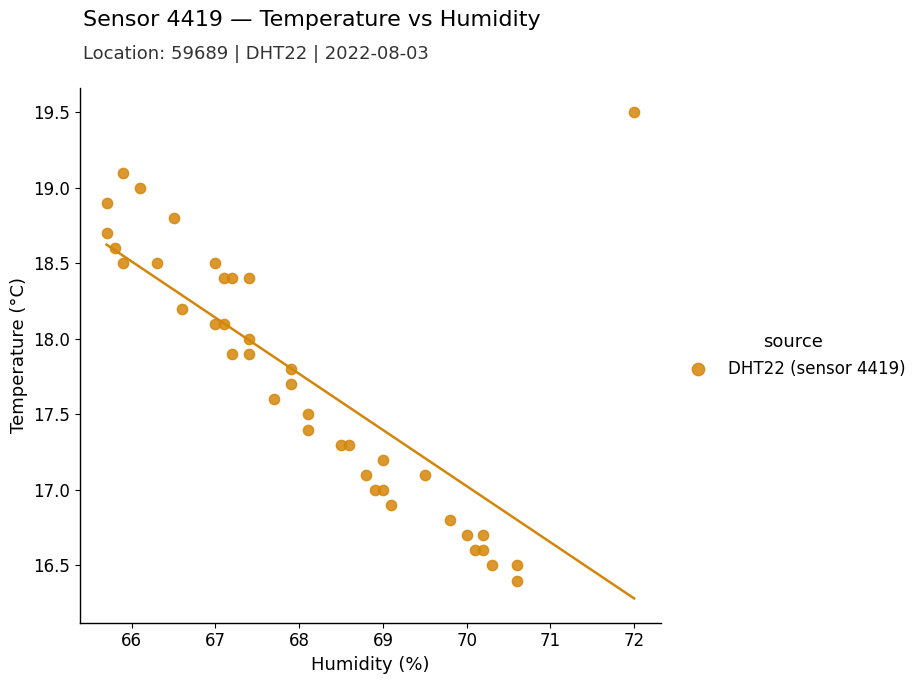

What is the range of X values (max minus min)?

6.3